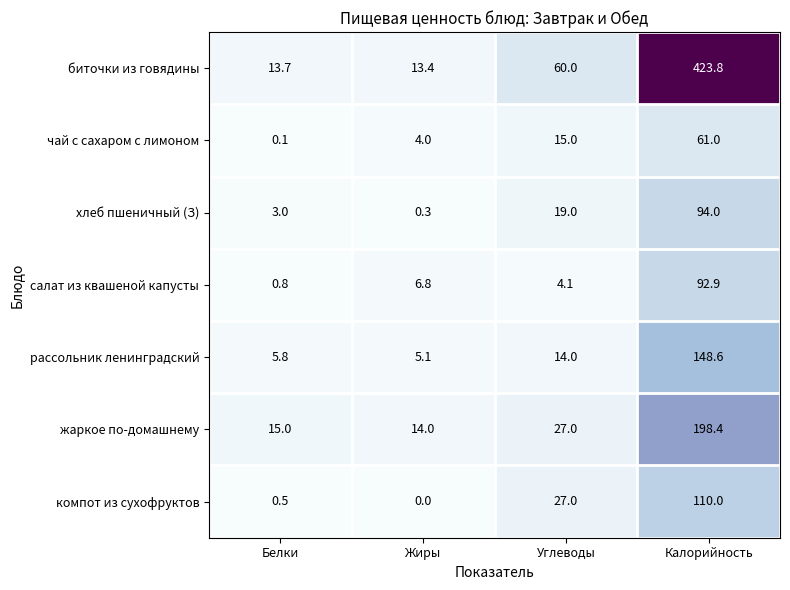

Which series has the largest range (max minus min)?

биточки из говядины